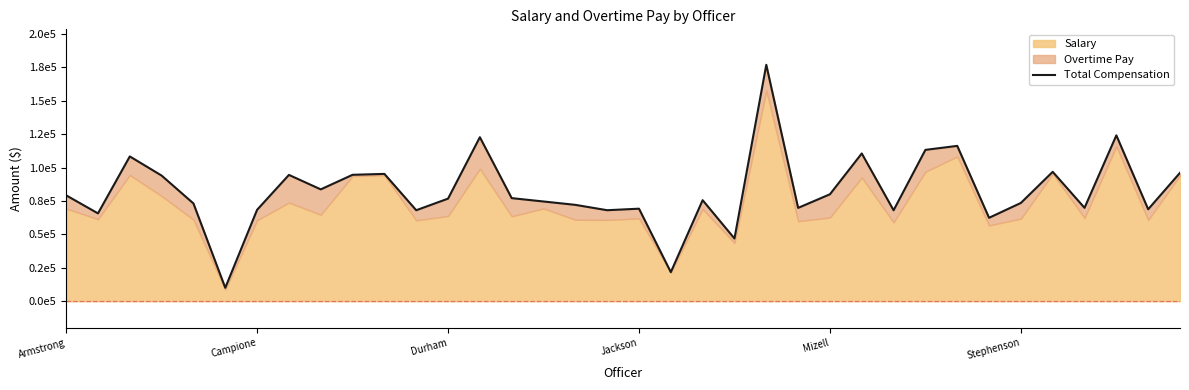

What position from the right is 14?

22